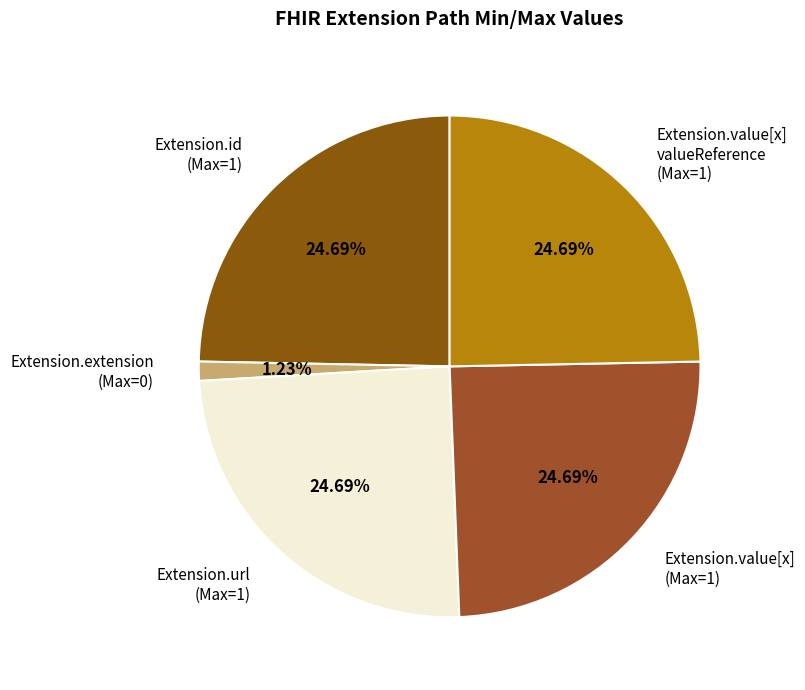

To the nearest percent, what is the difference between the largest and smallest slice percentages?

23%